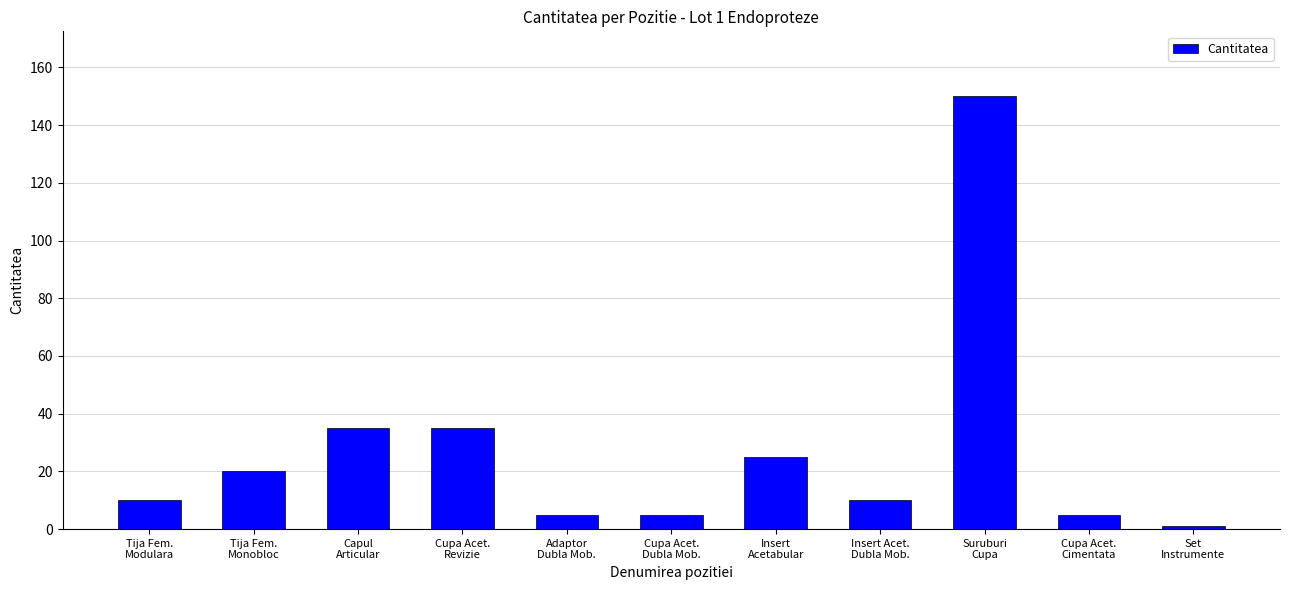

What is the greatest value displayed?

150